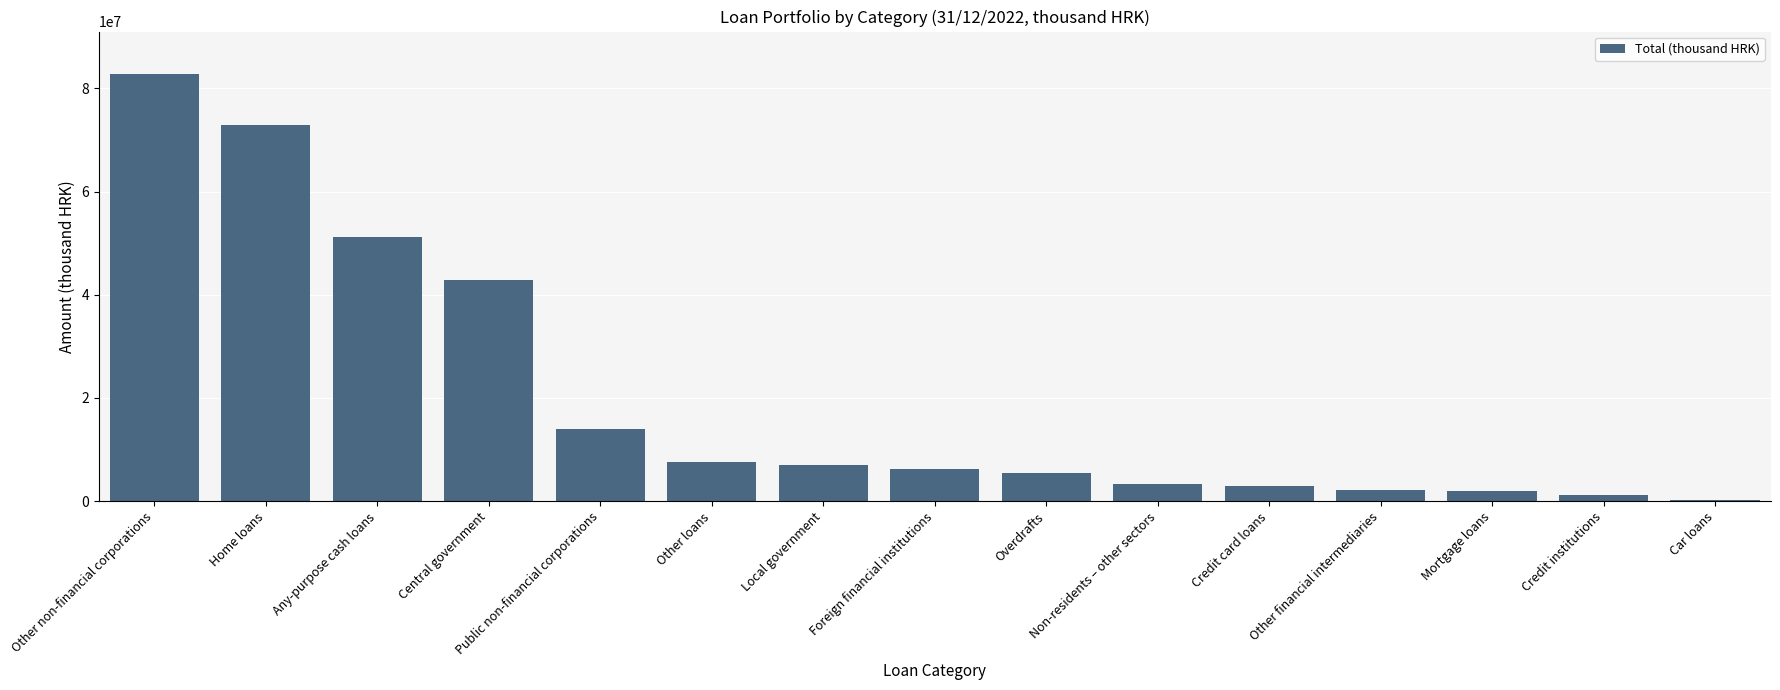

What is the sum of all values?

301696318